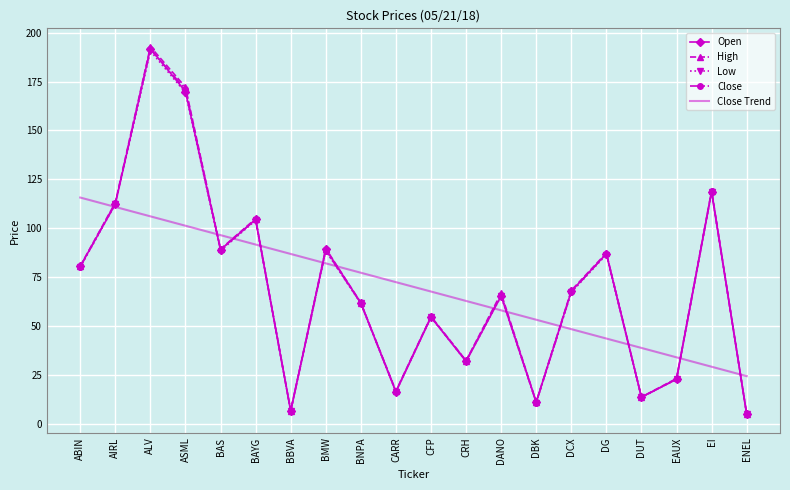

How many intersections are there between Open and Close Trend?

12